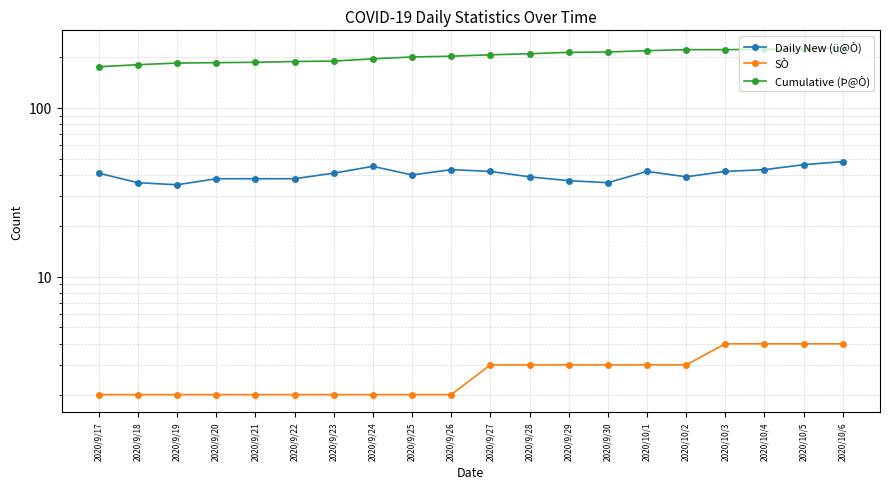

Which category has the lowest value in the SÒ series?

2020/9/17